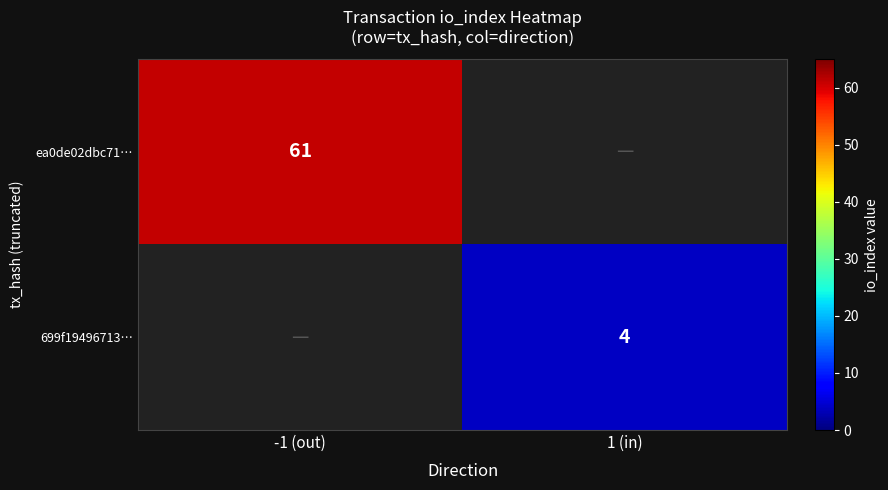

Is it true that 699f19496713… equals 4 at 1 (in)?

True